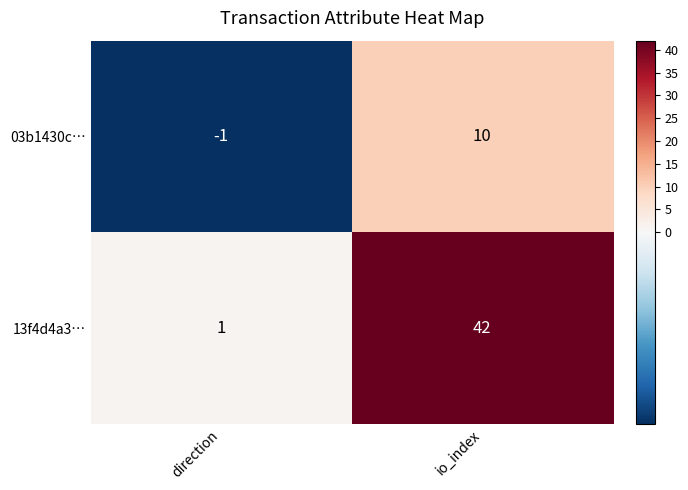

Rank the series at direction from highest to lowest value.

13f4d4a3…, 03b1430c…